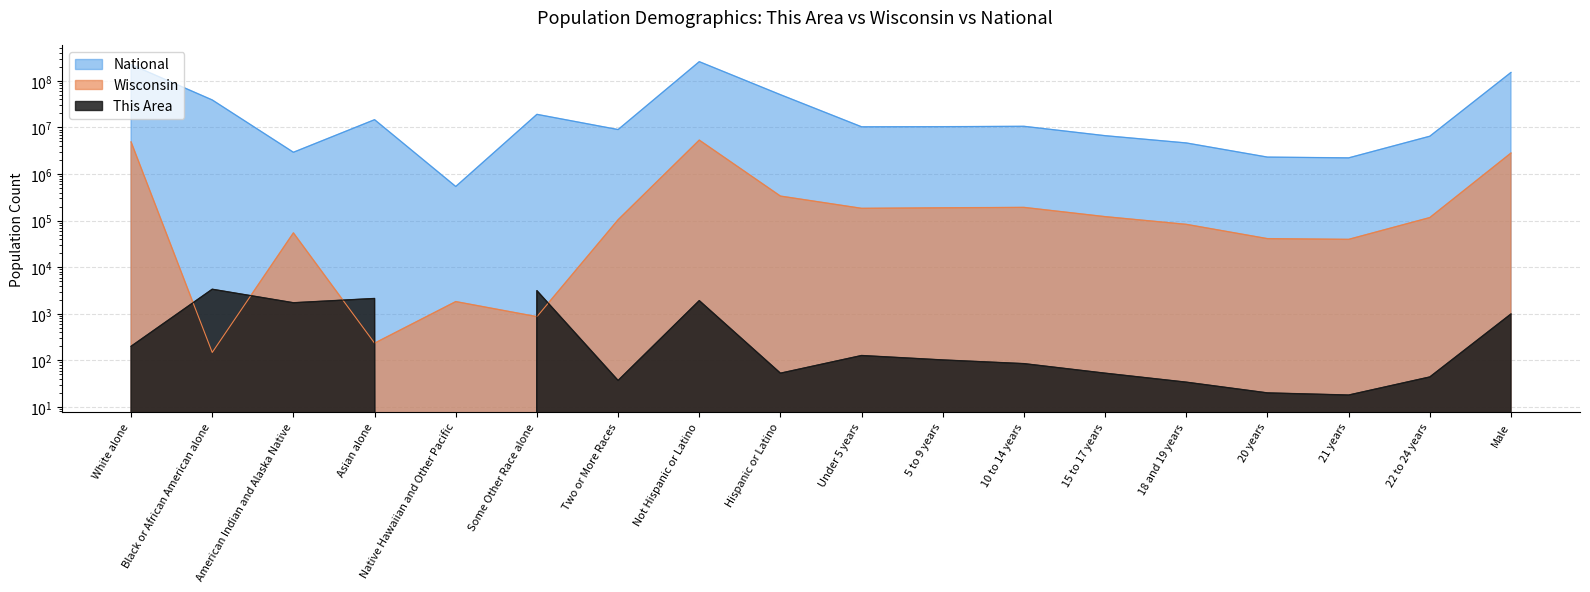

At which label does National reach its minimum?

Native Hawaiian and Other Pacific